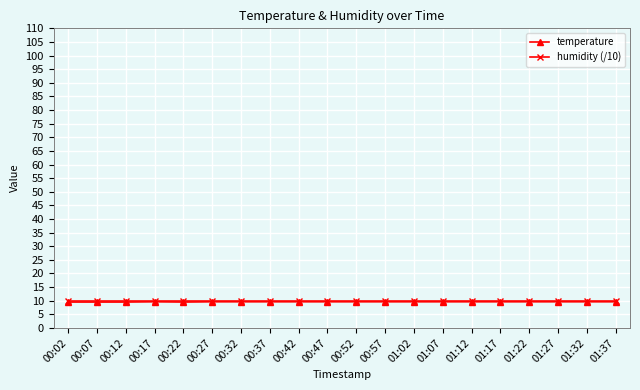

What are all the series names shown in the legend?

temperature, humidity (/10)